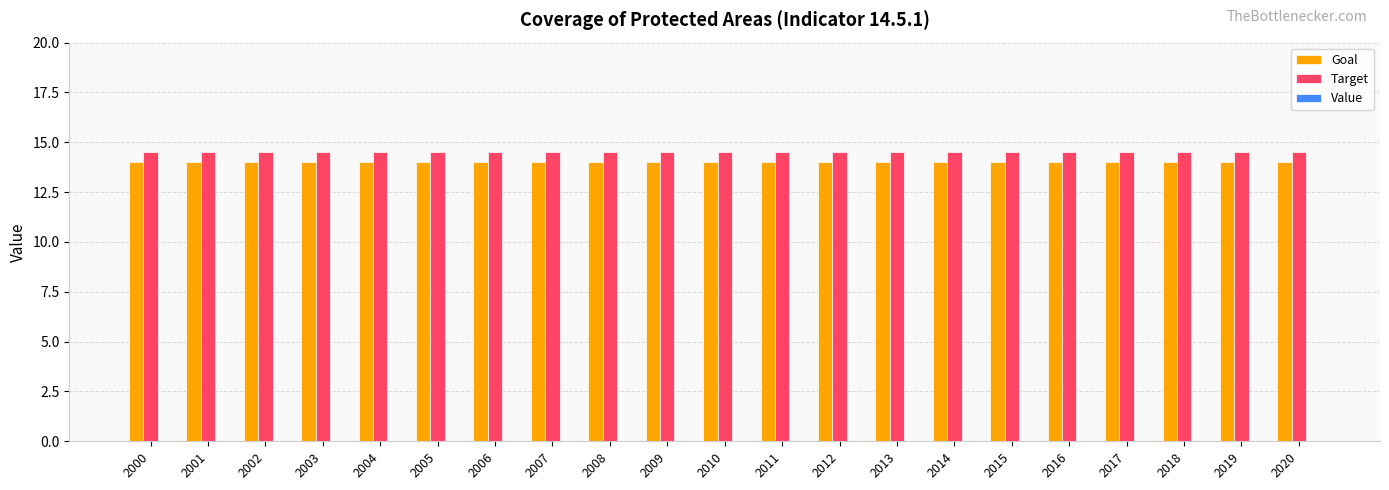

Are the bars grouped side by side (vs. stacked)?

Yes